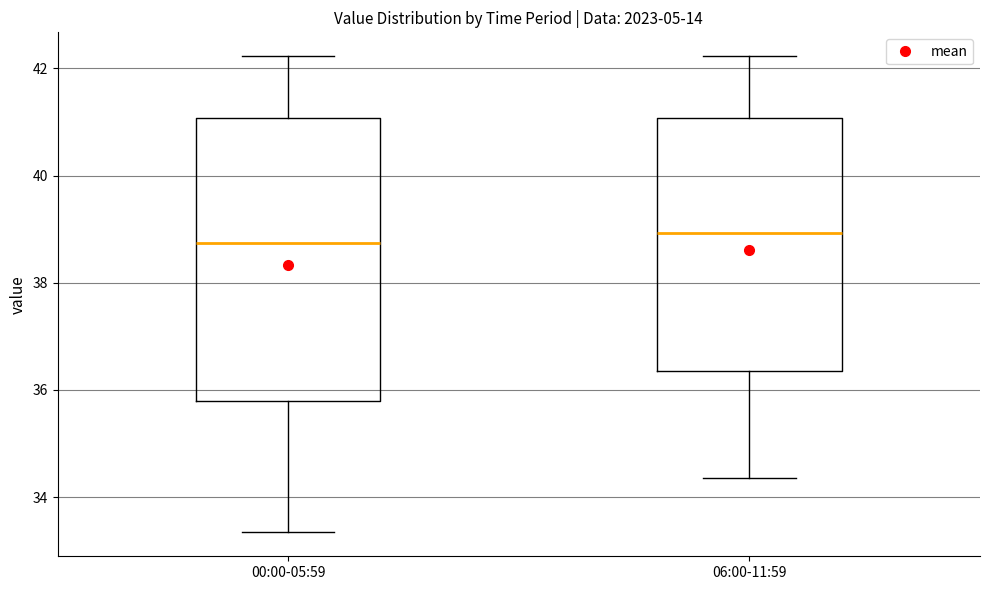

Which box is the tallest, from its lower edge to its upper edge?

00:00-05:59